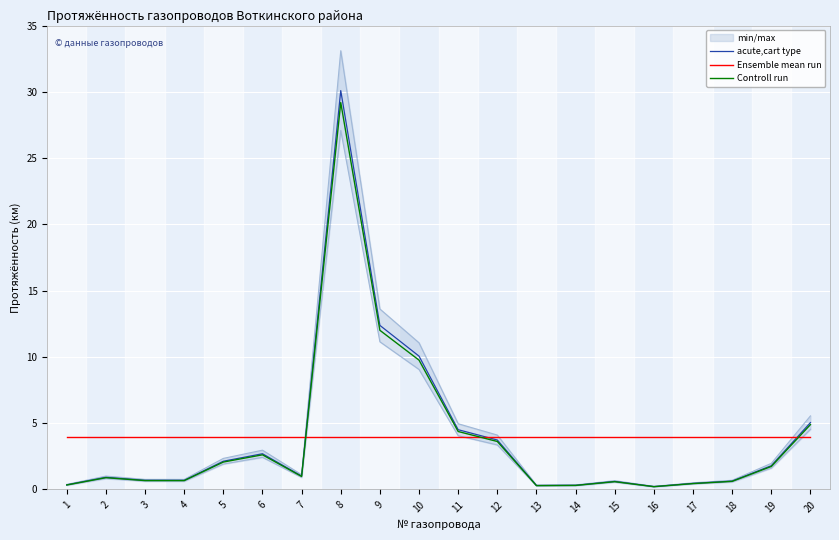

What is the value of the acute,cart type point at the 5th from the left?

2.1